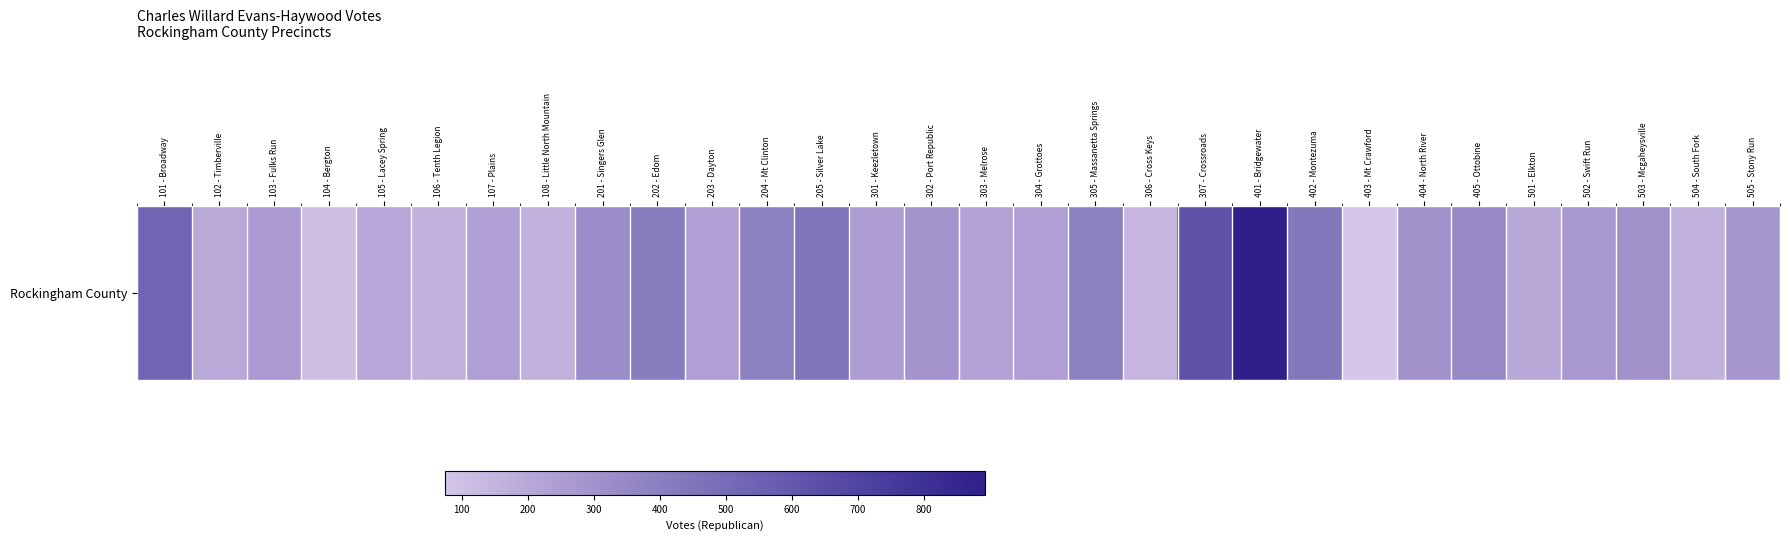

The chart shows a value of 151 at 503 - Mcgaheysville. True or false?

False